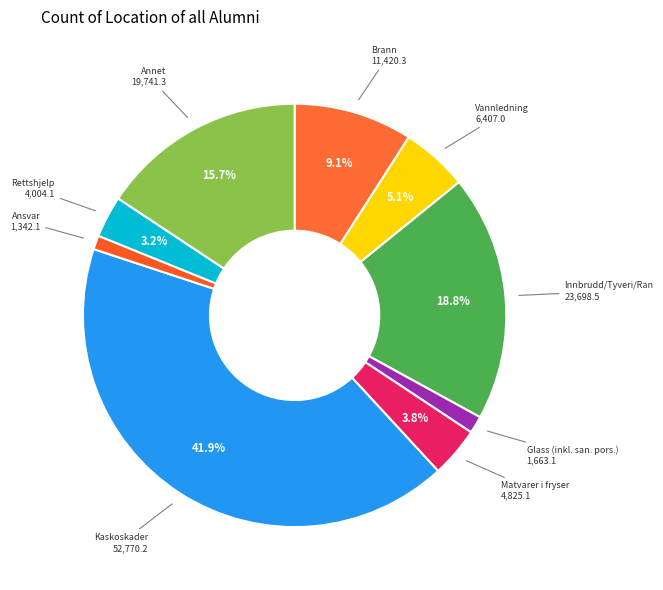

Is it true that Innbrudd/Tyveri/Ran is 11% of the pie?

False